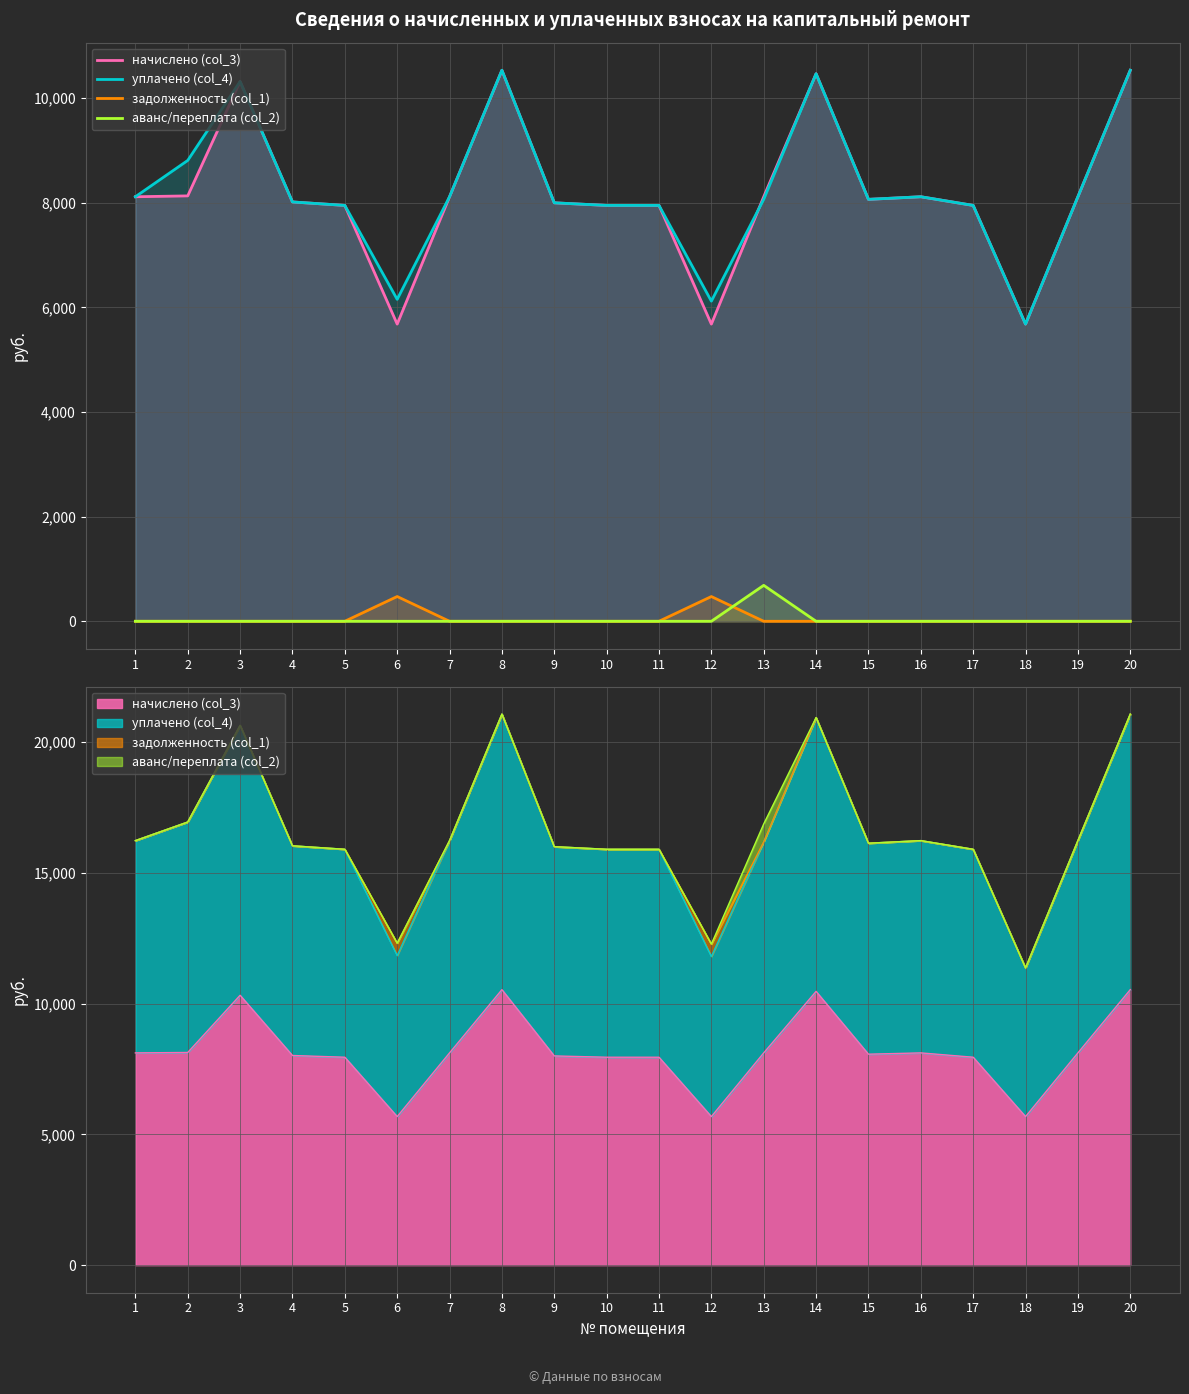

True or false: задолженность (col_1) and начислено (col_3) cross at least once.

False